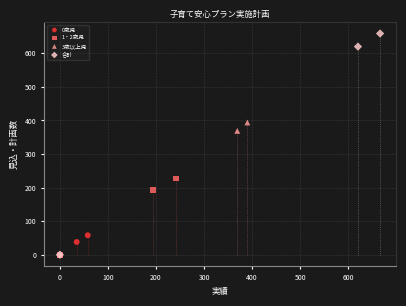

Which series contains the highest Y value?

合計